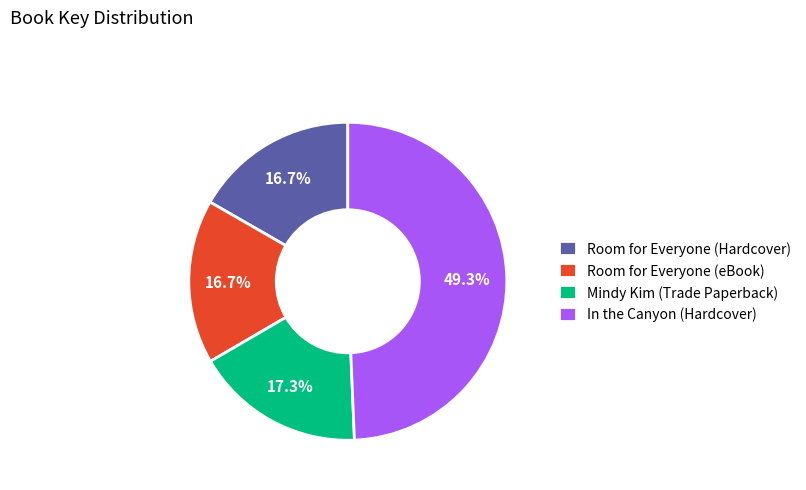

What percentage is NOT represented by In the Canyon (Hardcover)?

50.7%